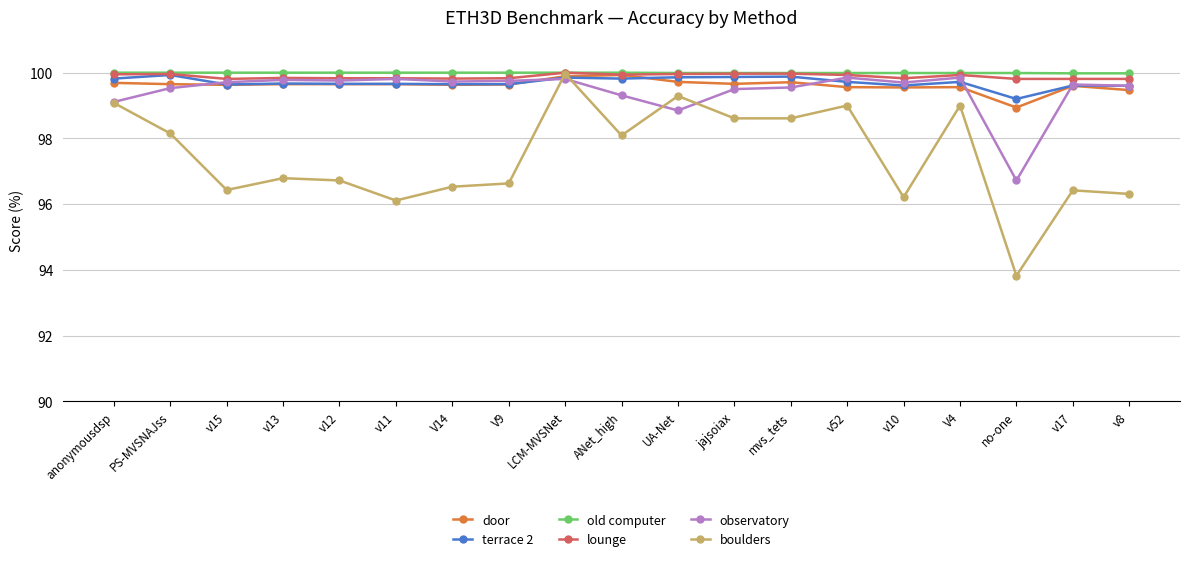

Does the chart display data point markers on the line(s)?

Yes